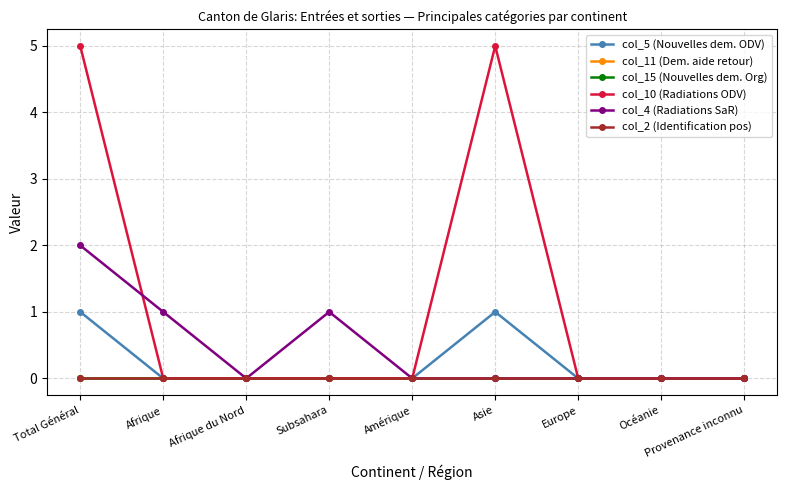

Does the chart have visible grid lines?

Yes